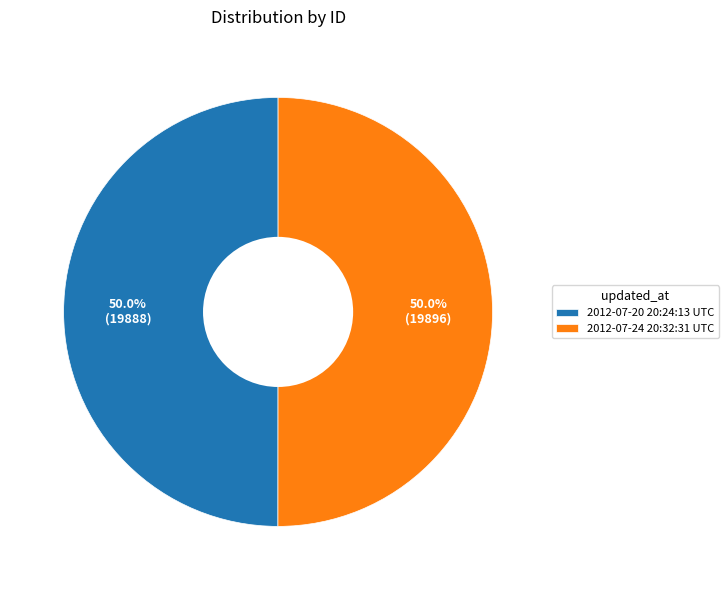

Count the number of slices in the pie.

2